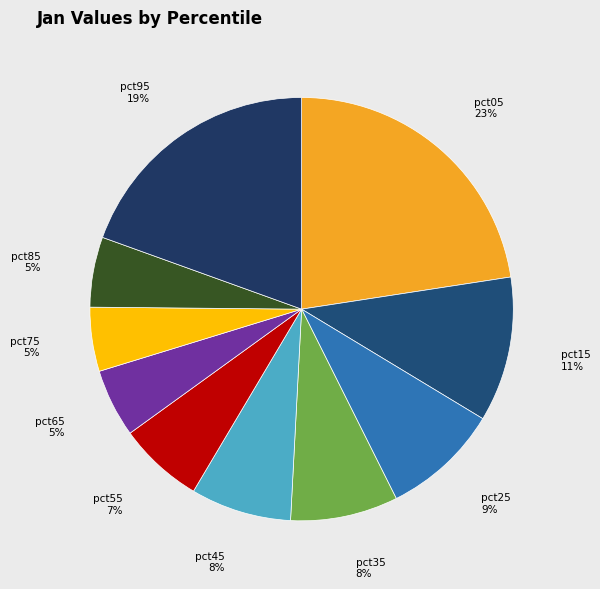

Is there a majority slice in this chart?

No